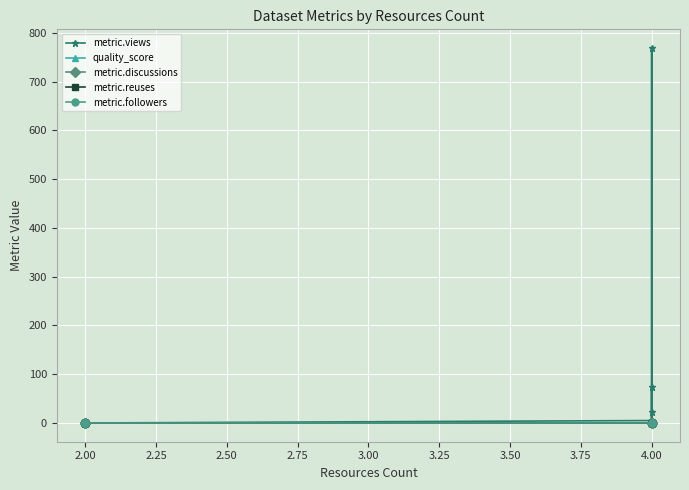

Which has a higher value, 4.00 or 4.00?

4.00